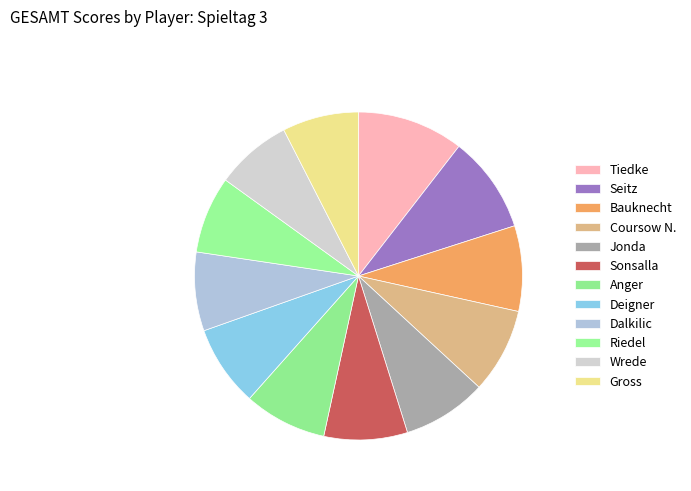

What is the smallest slice in the pie chart?

Gross